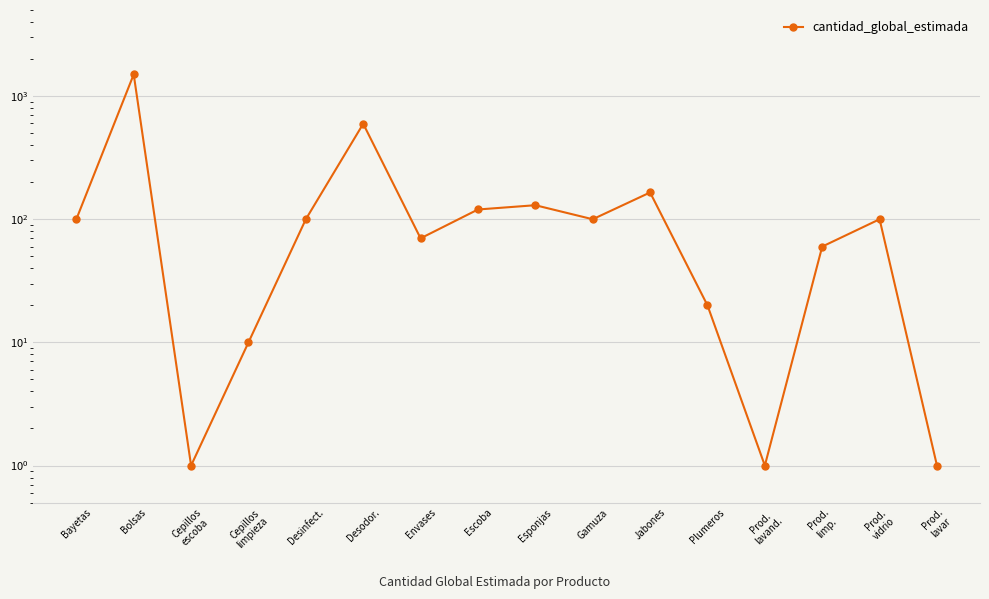

The chart shows a value of 4 at Plumeros. True or false?

False